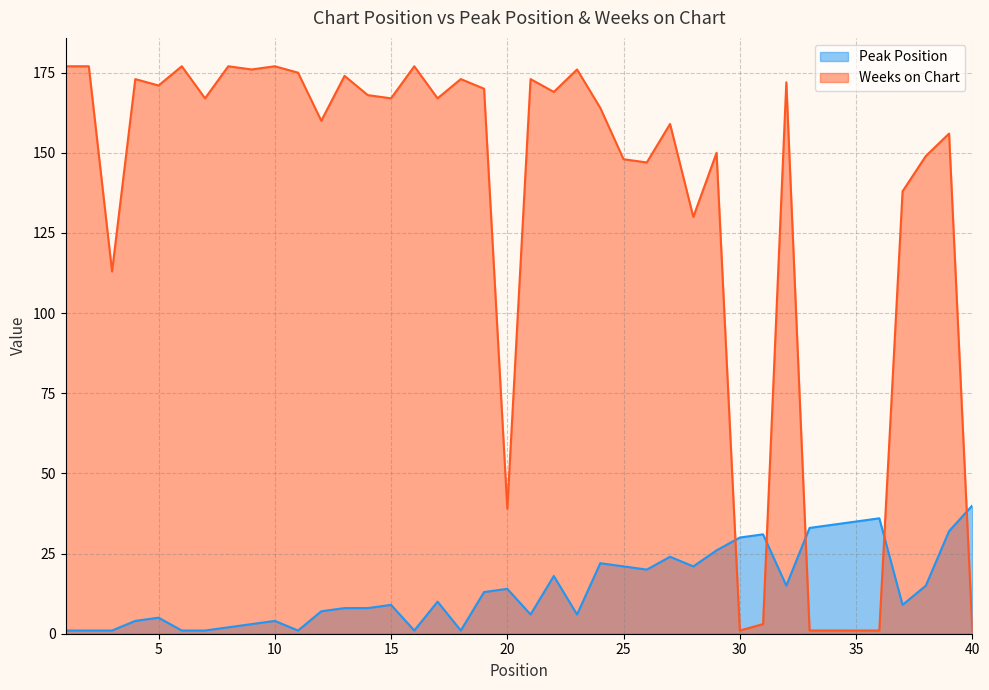

What is the difference between the maximum and minimum values in the Weeks on Chart series?

176